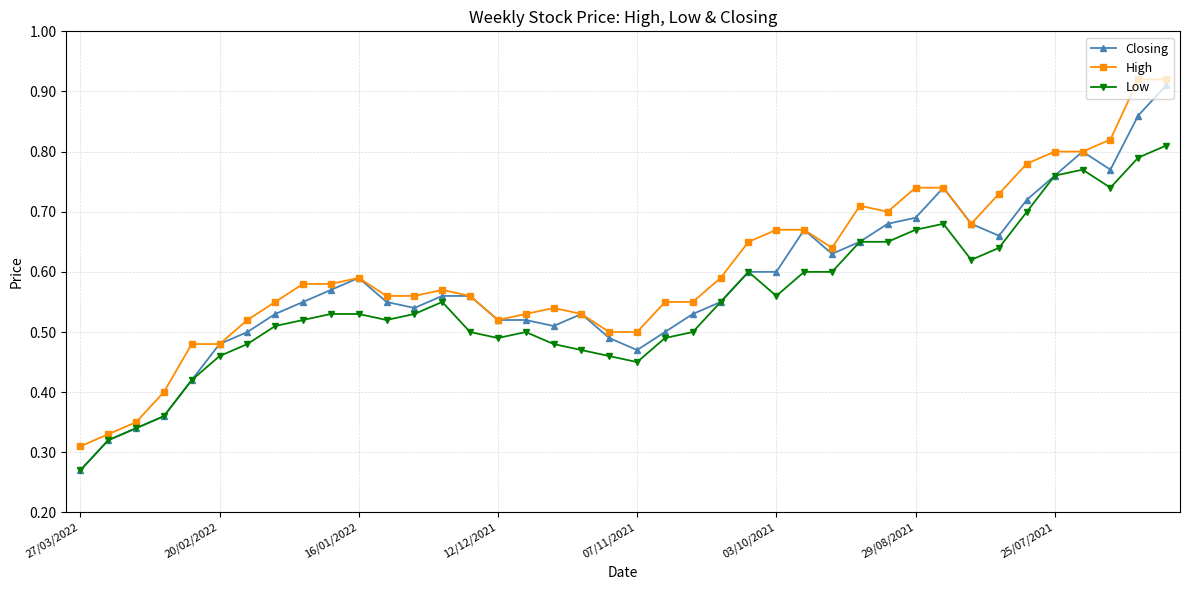

True or false: High has more than 0 interior local peaks.

True